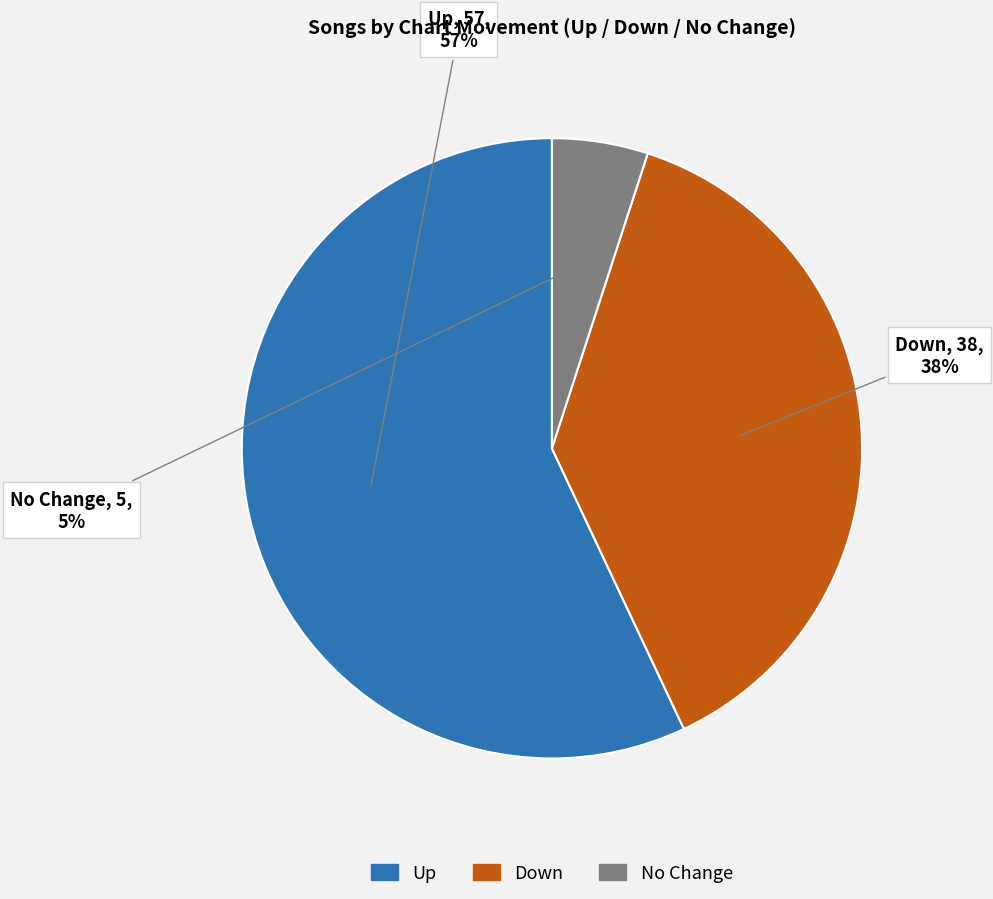

Is there any slice that represents more than half of the pie?

Yes